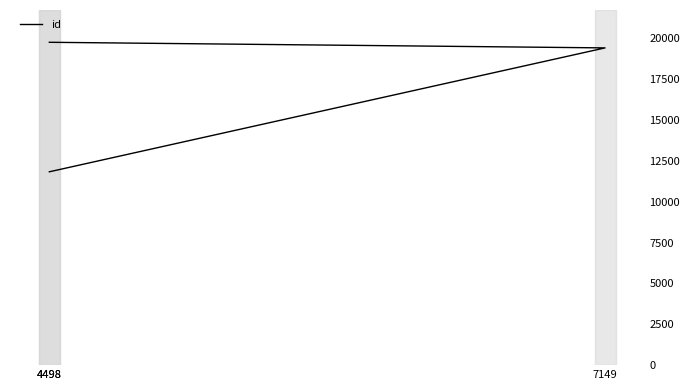

How many lines are shown in the chart?

1